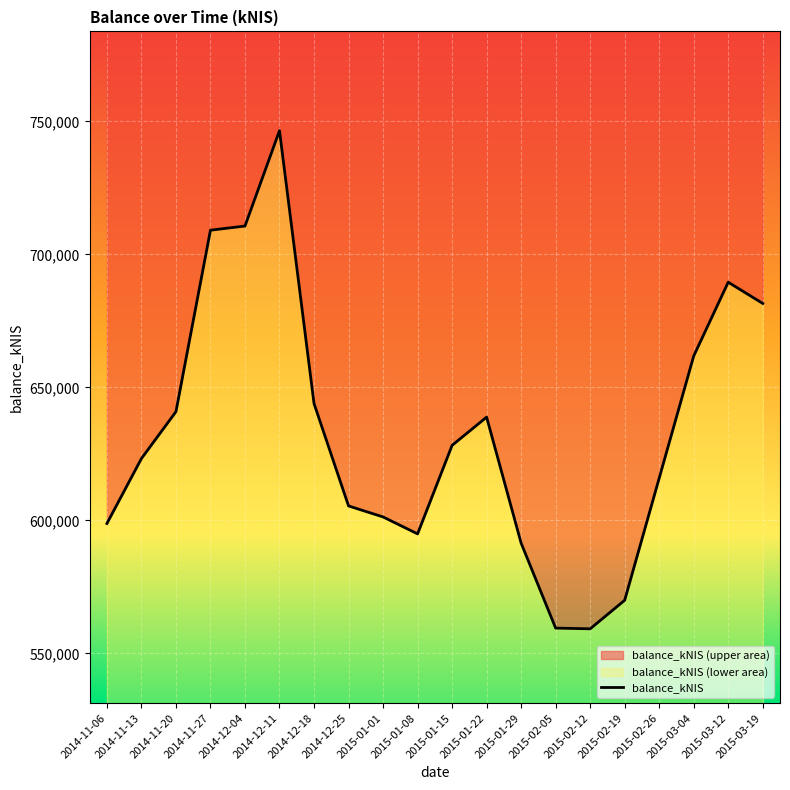

Rank the categories by value from lowest to highest.

2015-02-12, 2015-02-05, 2015-02-19, 2015-01-29, 2015-01-08, 2014-11-06, 2015-01-01, 2014-12-25, 2015-02-26, 2014-11-13, 2015-01-15, 2015-01-22, 2014-11-20, 2014-12-18, 2015-03-04, 2015-03-19, 2015-03-12, 2014-11-27, 2014-12-04, 2014-12-11